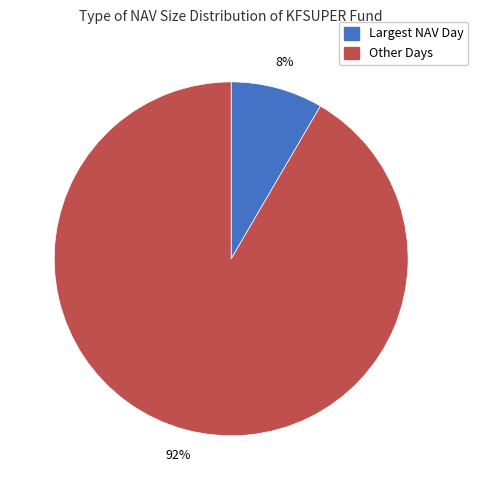

To the nearest percent, what is the average slice percentage?

50%